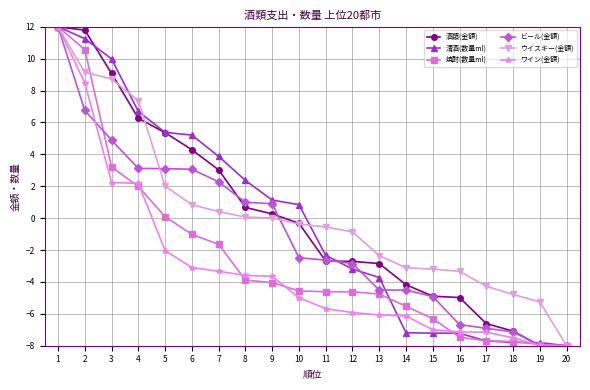

What are all the series names shown in the legend?

酒類(金額), 清酒(数量ml), 焼酎(数量ml), ビール(金額), ウイスキー(金額), ワイン(金額)